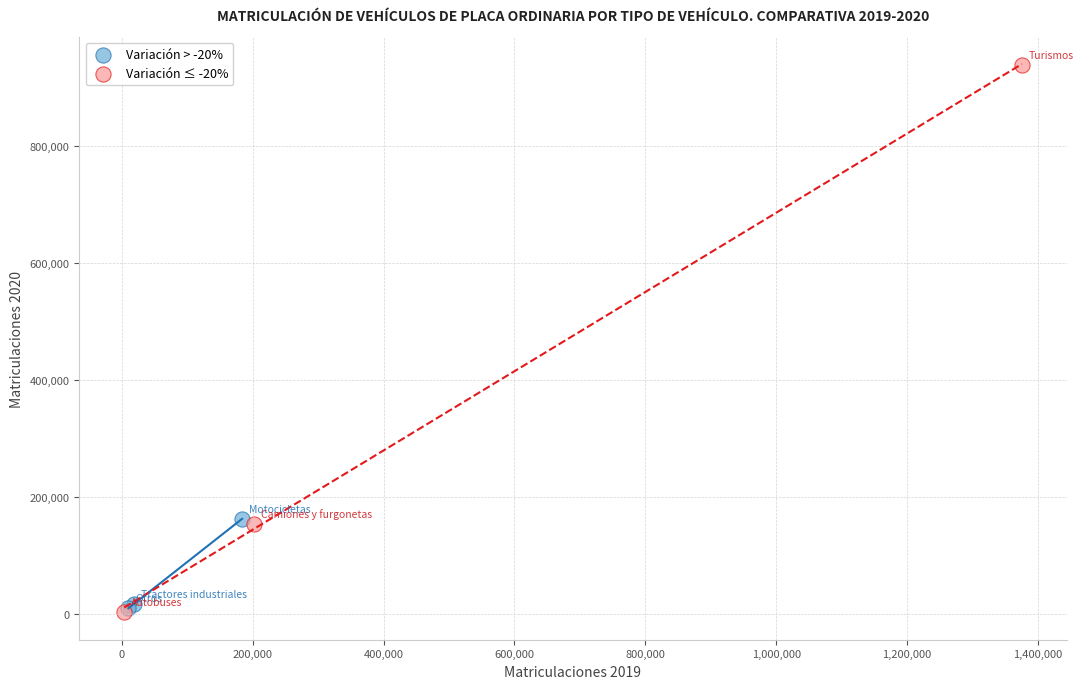

Which series has the largest Y range (max minus min)?

Variación ≤ -20%